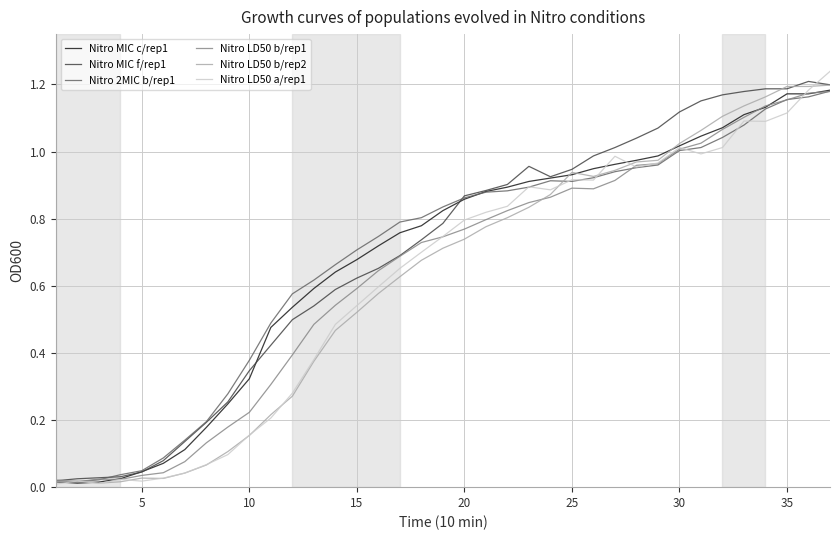

What is the sum of all Nitro MIC f/rep1 values?

25.7